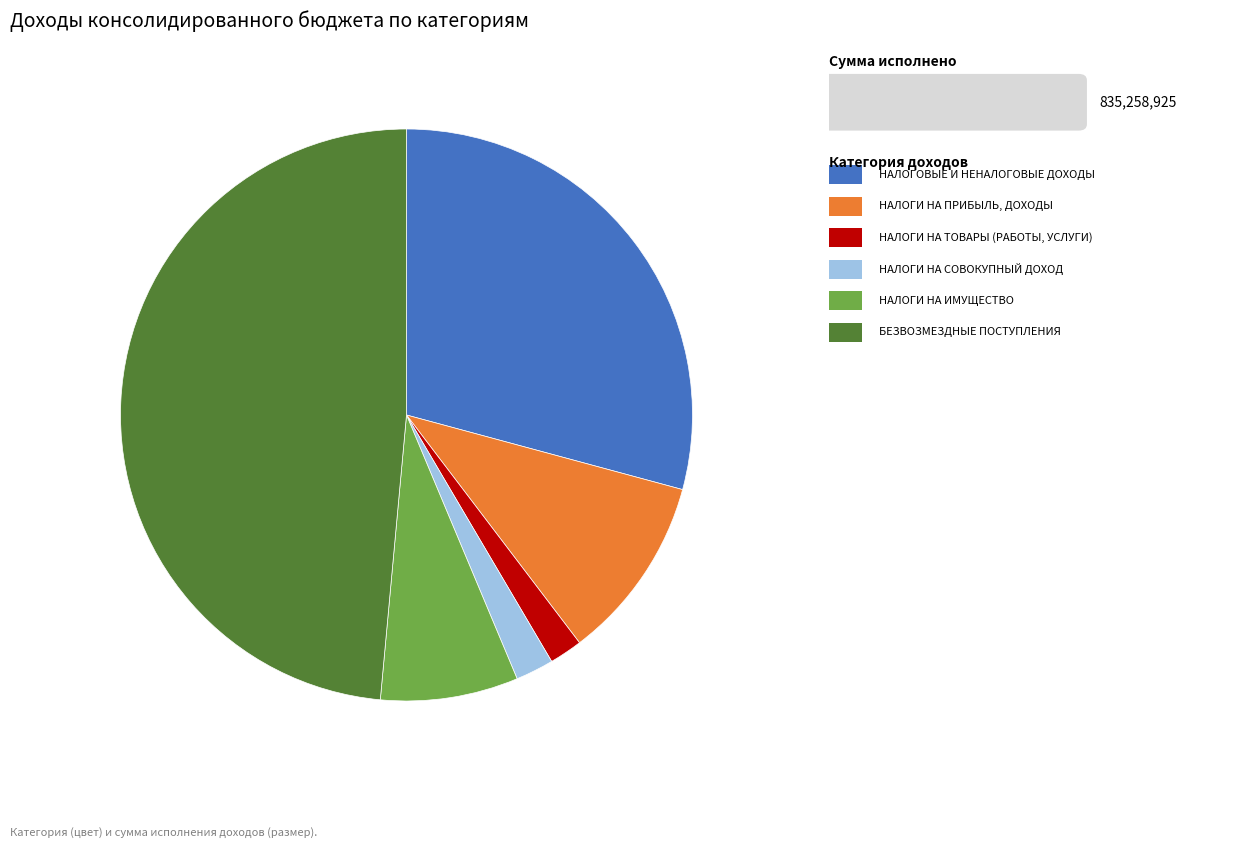

Is there any slice that represents more than half of the pie?

No